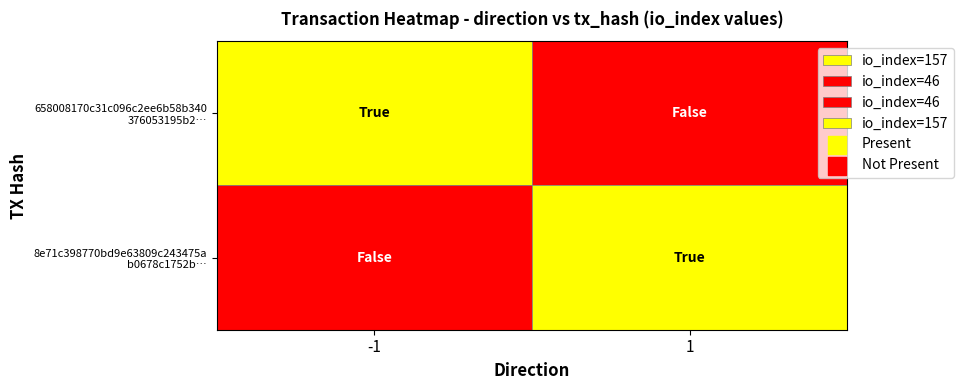

At how many categories does at least one series exceed 0?

2